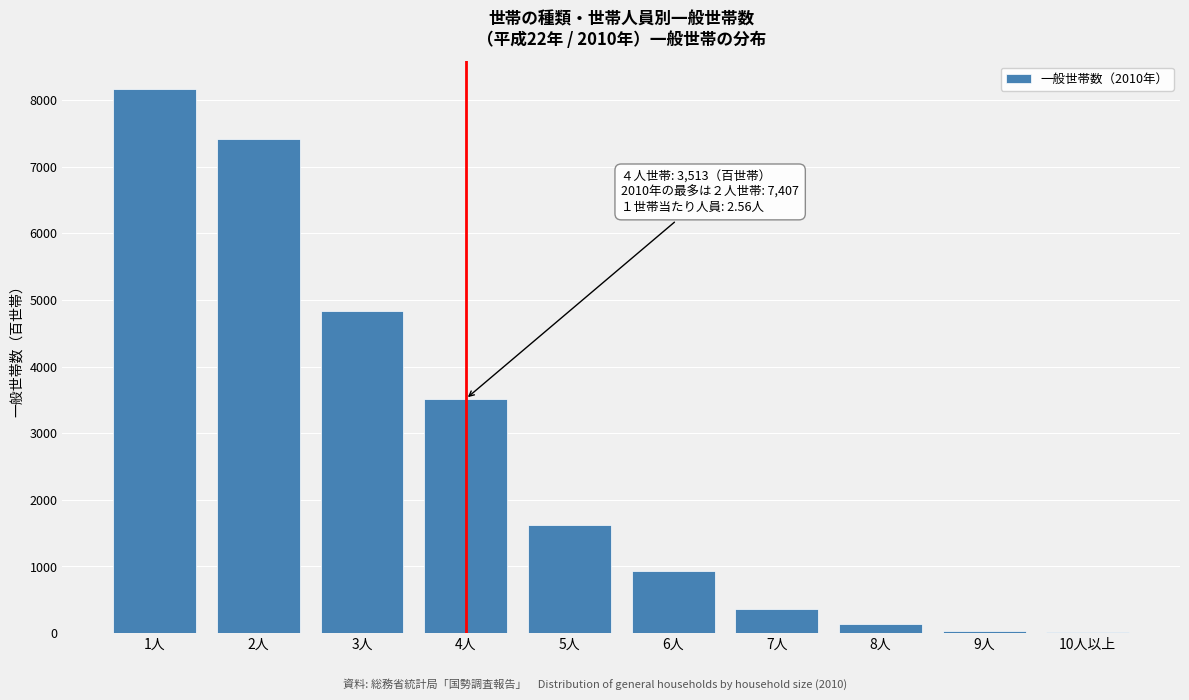

Which category has the highest value across all series?

1人